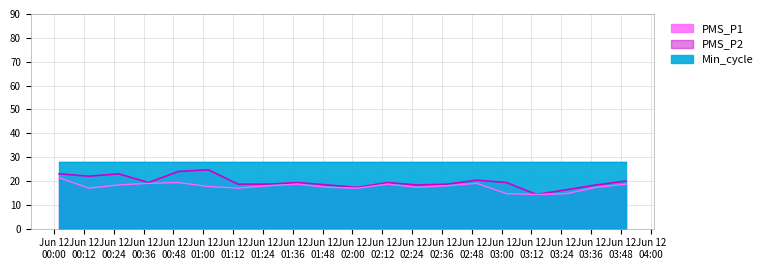

What is the label of the 2nd point from the right?

03:38